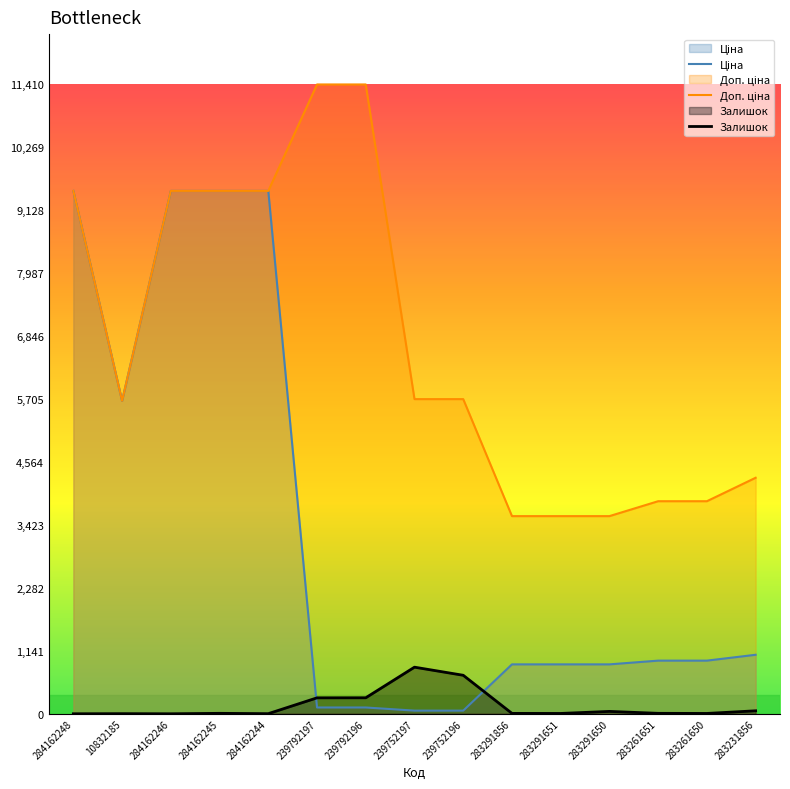

What is the label of the 7th point from the right?

239752196